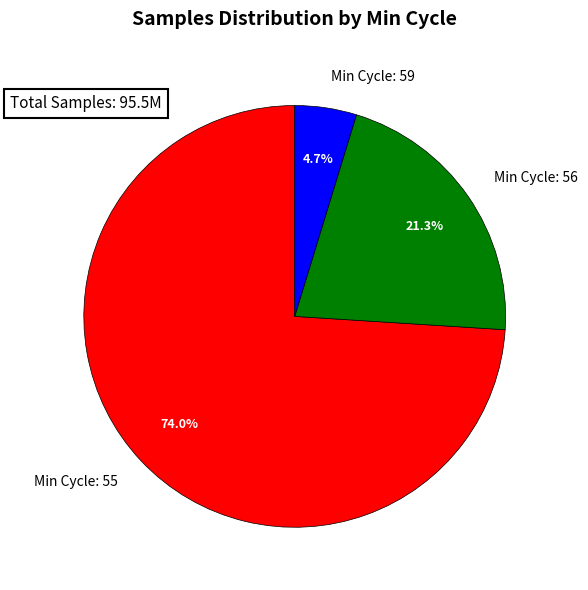

Rank the categories by value from lowest to highest.

Min Cycle: 59, Min Cycle: 56, Min Cycle: 55